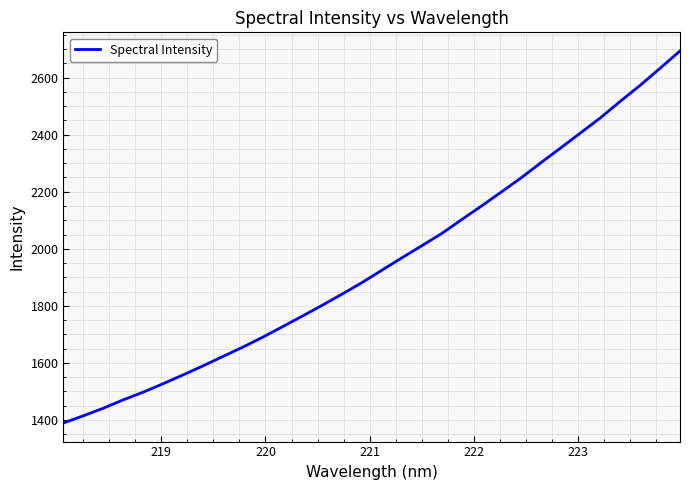

What is the maximum value shown in the chart?

2693.5